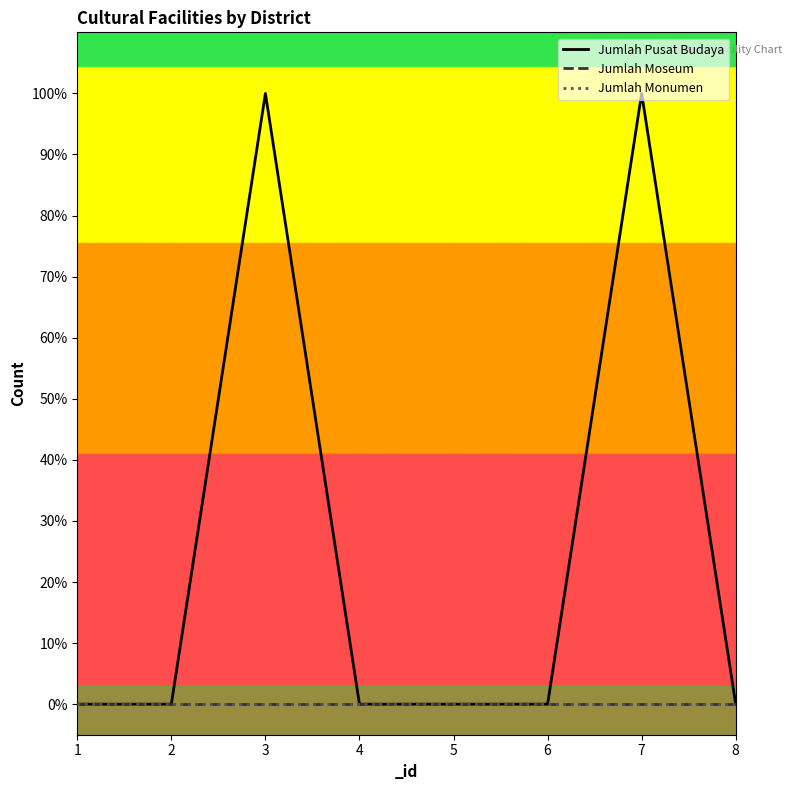

Rank the series by their maximum value, from highest to lowest.

Jumlah Pusat Budaya, Jumlah Moseum, Jumlah Monumen